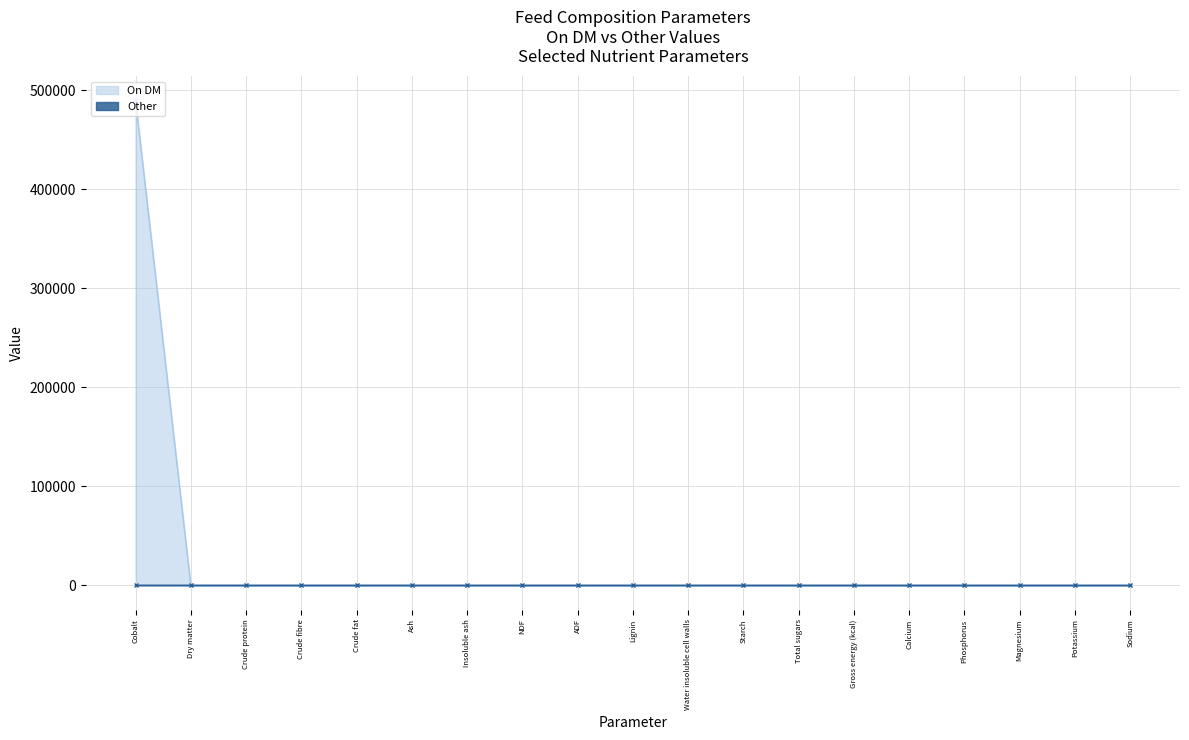

Rank the categories by value from highest to lowest.

Cobalt, Dry matter, Ash, Crude protein, Crude fibre, Crude fat, Insoluble ash, NDF, ADF, Lignin, Water insoluble cell walls, Starch, Total sugars, Gross energy (kcal), Calcium, Phosphorus, Magnesium, Potassium, Sodium